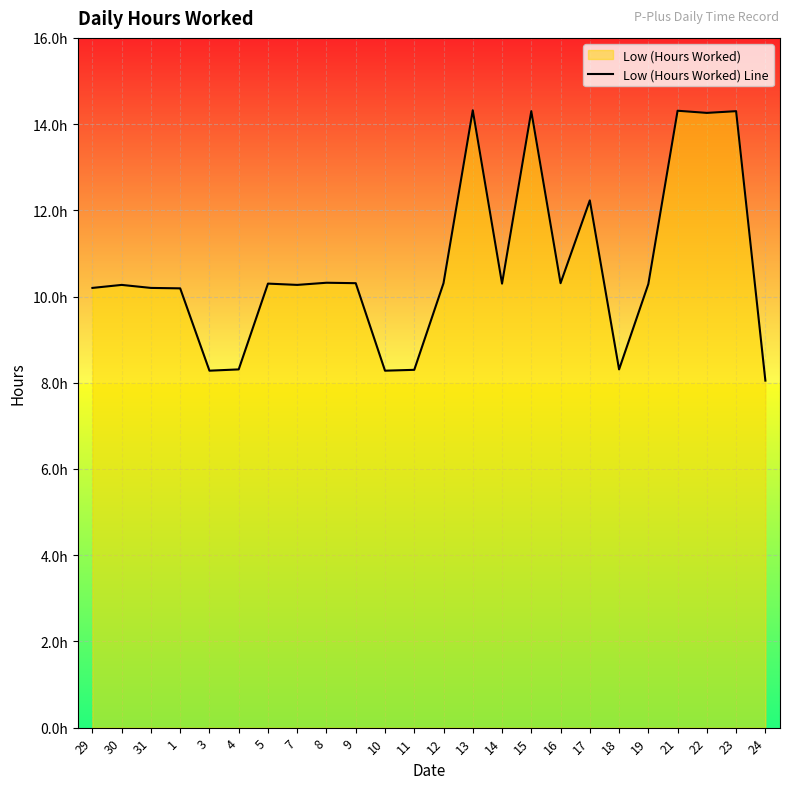

How many series are shown in this chart?

1